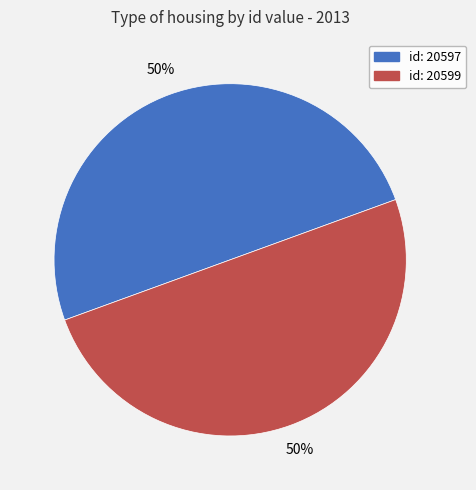

Is the sum of id: 20599 and id: 20597 greater than half?

Yes